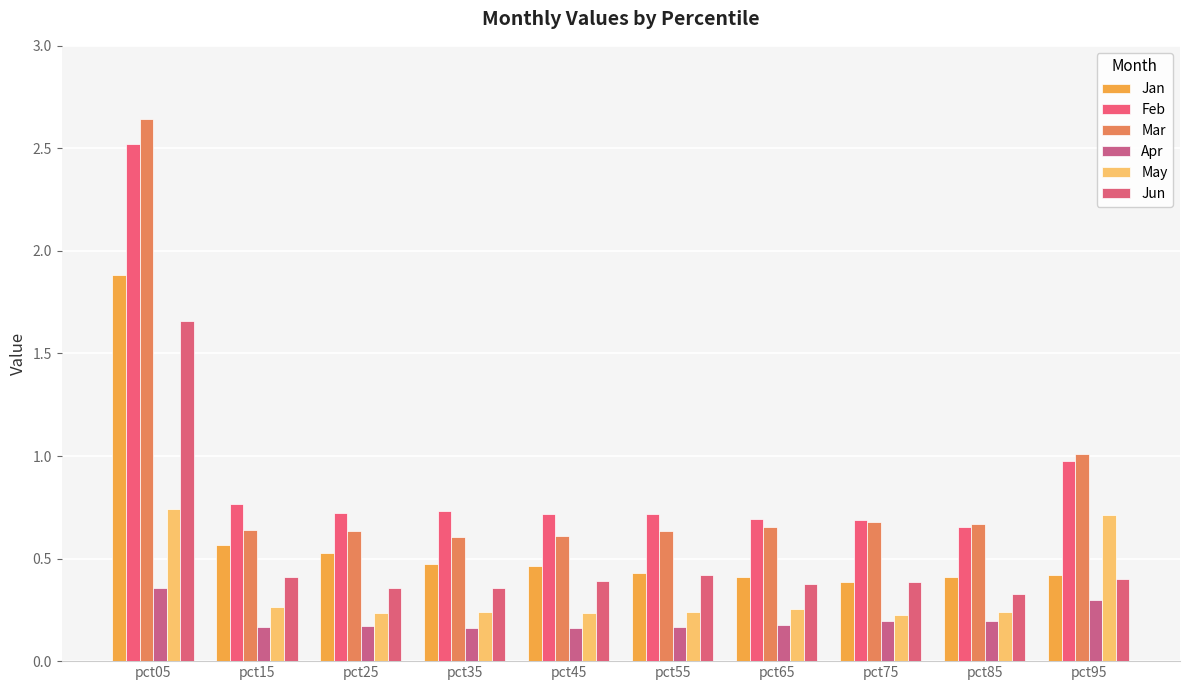

What is the sum of the Apr values at pct45 and pct25?

0.3